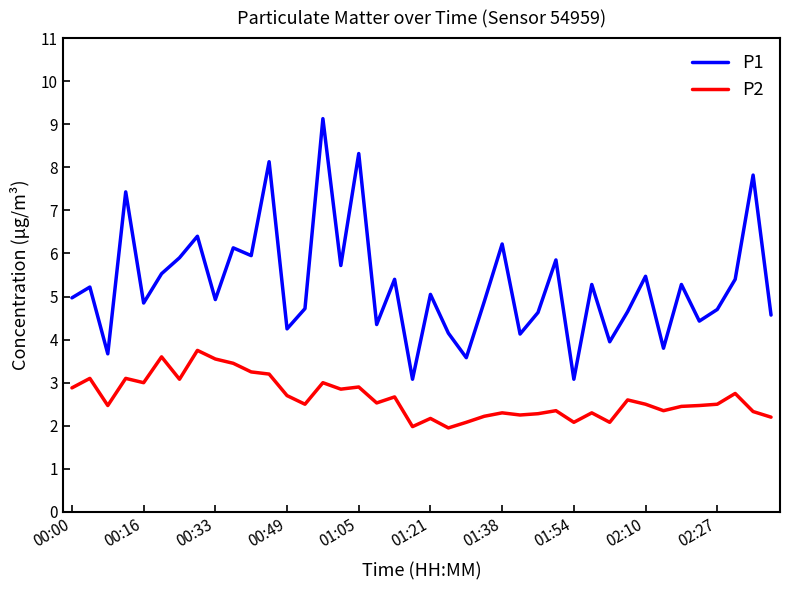

True or false: P1 and P2 cross at least once.

False